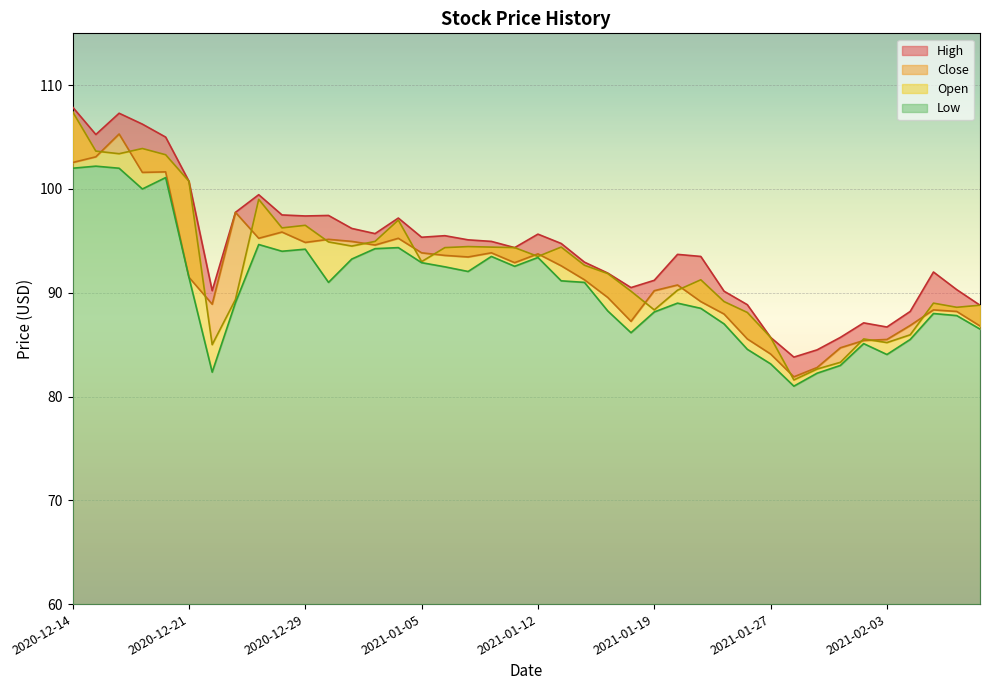

Rank the series by their maximum value, from highest to lowest.

High, Open, Close, Low